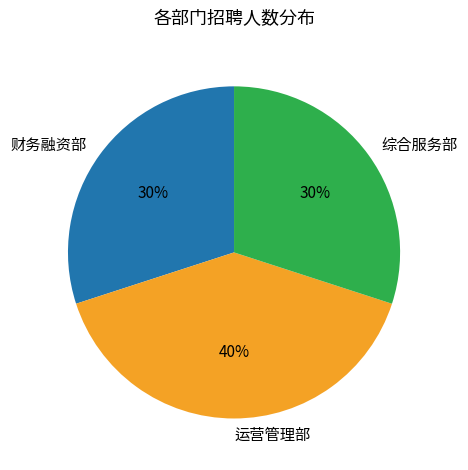

True or false: 综合服务部 accounts for 24% of the total.

False